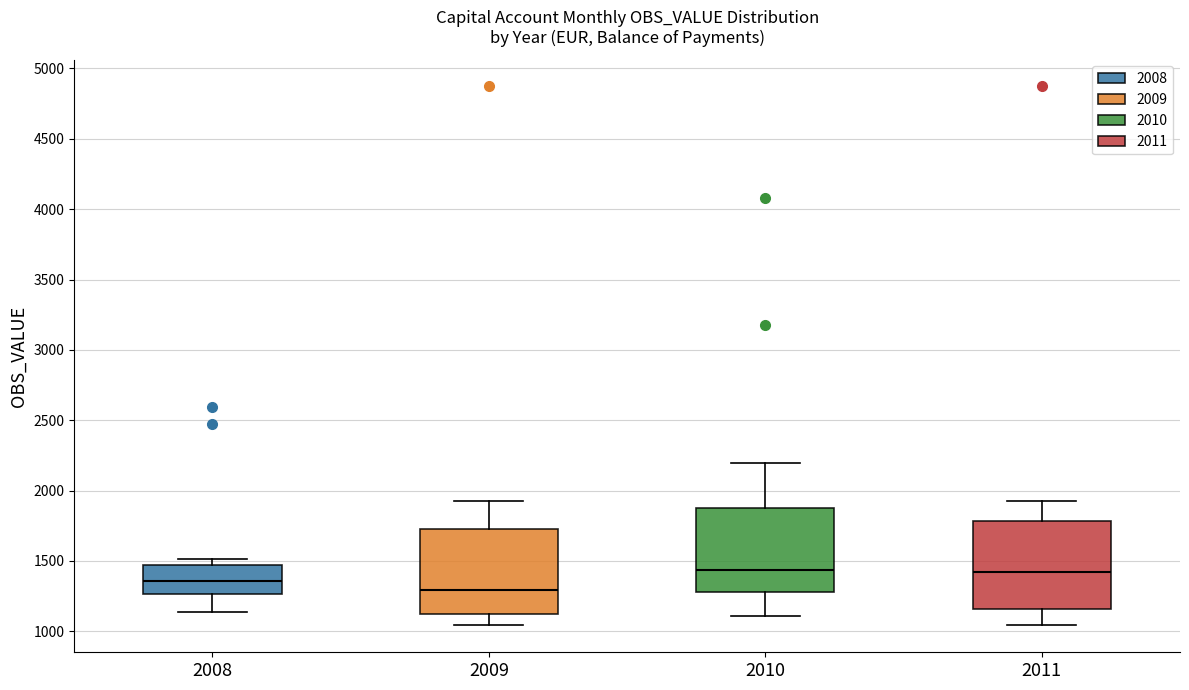

Reading left to right, transcribe this box plot: for each box, give where its median line is, the range the box spans, and where its two whiskers end, as read against the y-axis. The values are not printed on the chart, so give them approximately, as read against the axis.

2008: median 1350, box 1250 to 1450, whiskers 1150 to 1500
2009: median 1300, box 1100 to 1750, whiskers 1050 to 1950
2010: median 1450, box 1300 to 1900, whiskers 1100 to 2200
2011: median 1400, box 1150 to 1800, whiskers 1050 to 1950